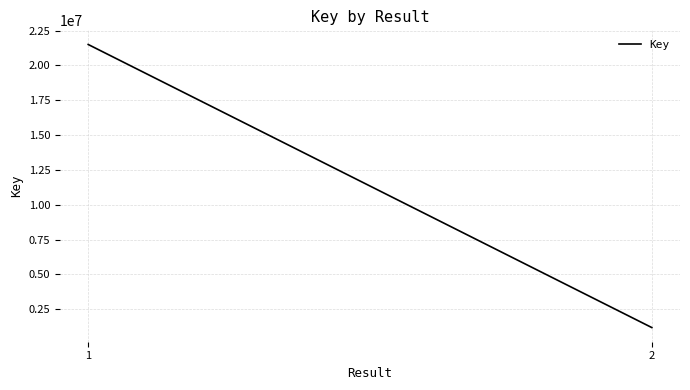

Reading left to right, transcribe all the data shown in this chart.

1=21502333	2=1187061